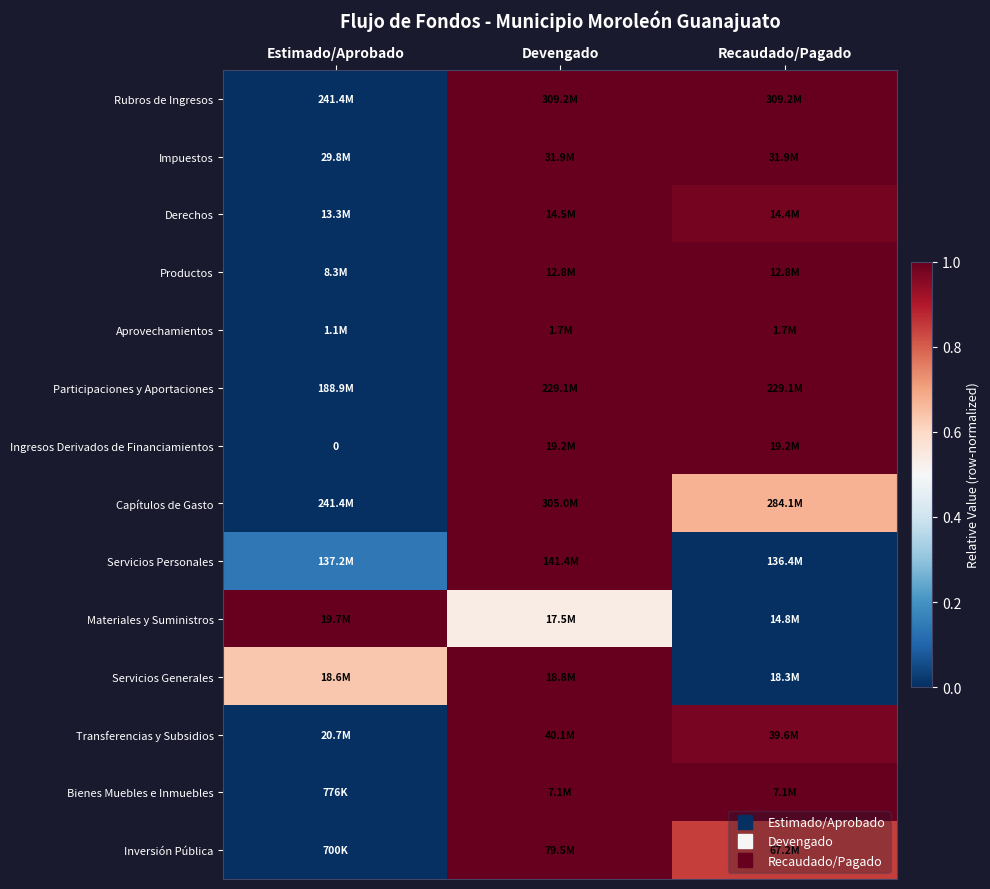

At which category is the sum across all series the highest?

Devengado